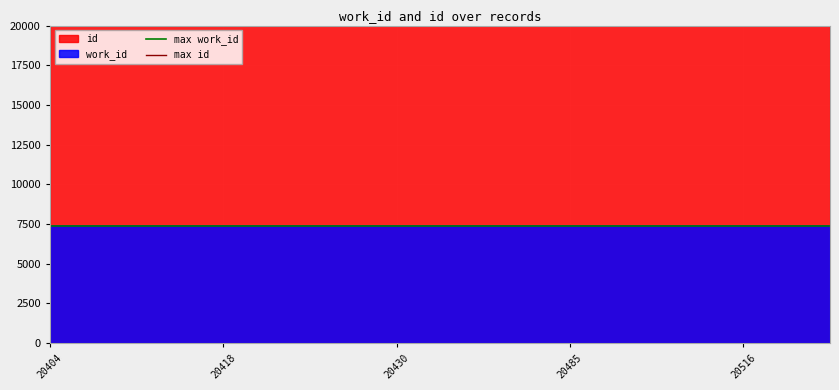

What is the greatest value displayed?

20517